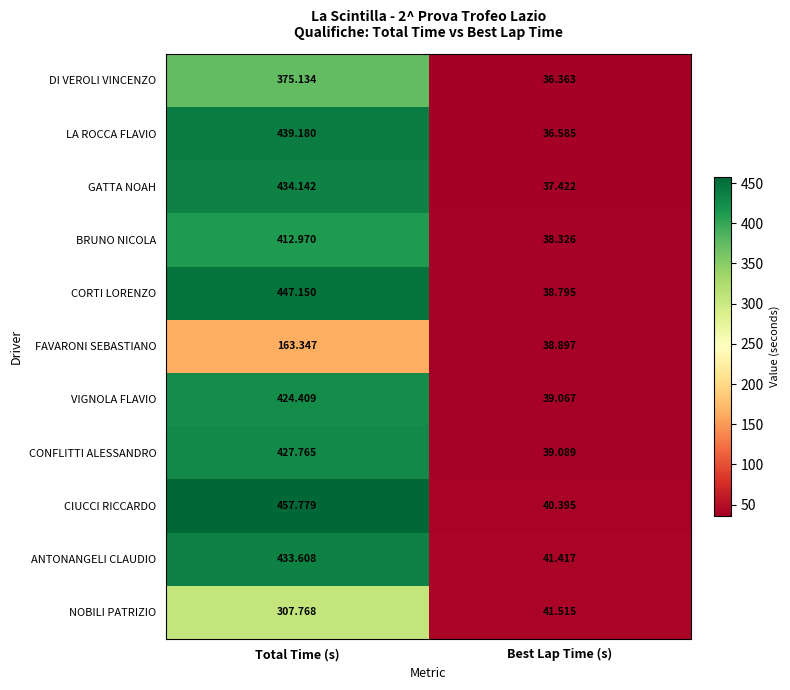

Which category has the lowest value across all series?

Best Lap Time (s)